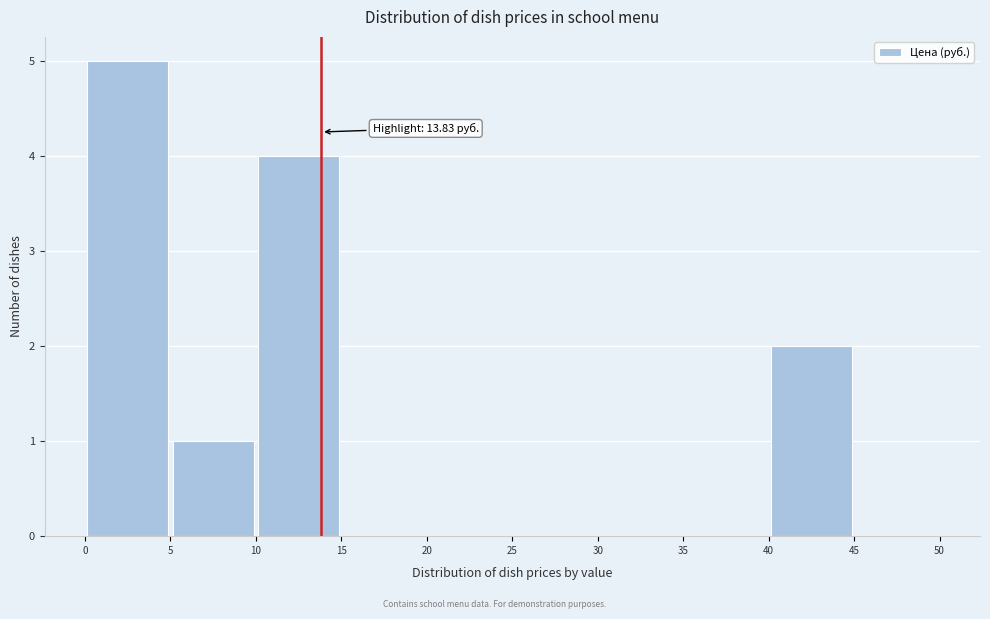

Over which range of the x-axis is the bar tallest?

0 to 5